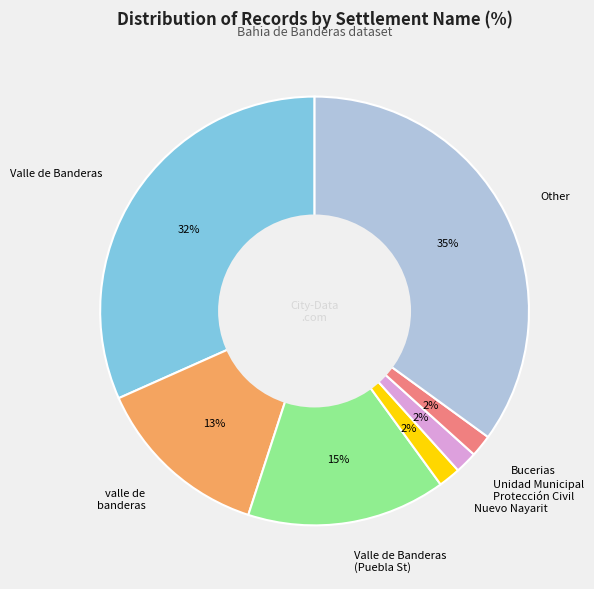

Which category has the biggest portion of the pie?

Other